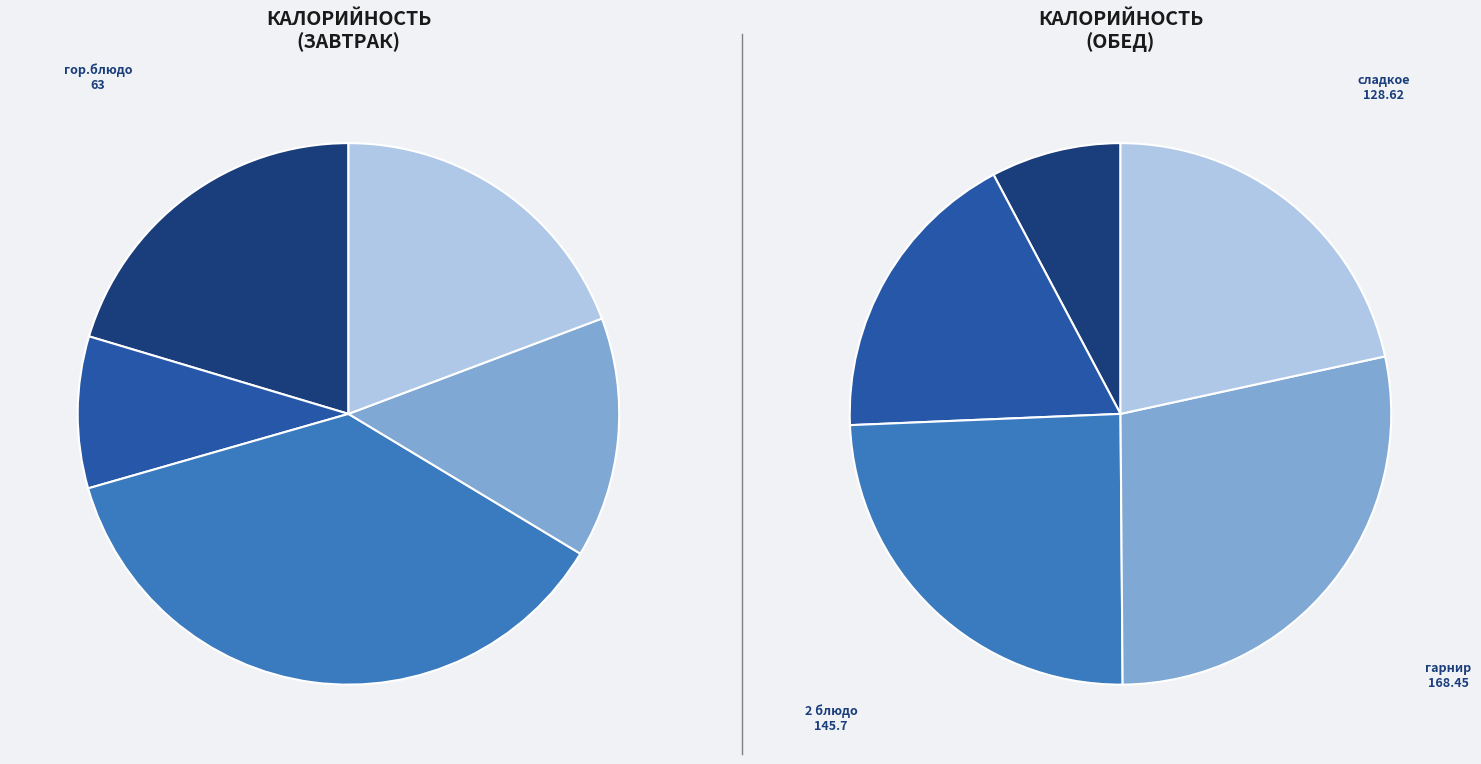

What is the ratio of the value at сладкое to the value at гарнир?

0.8